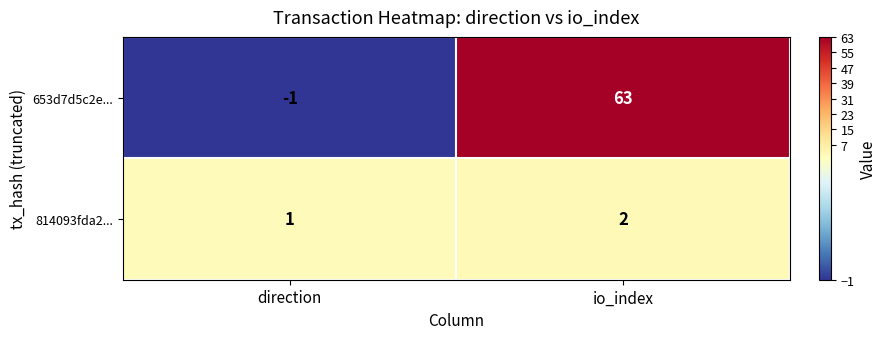

Which label corresponds to the largest value in the chart?

io_index